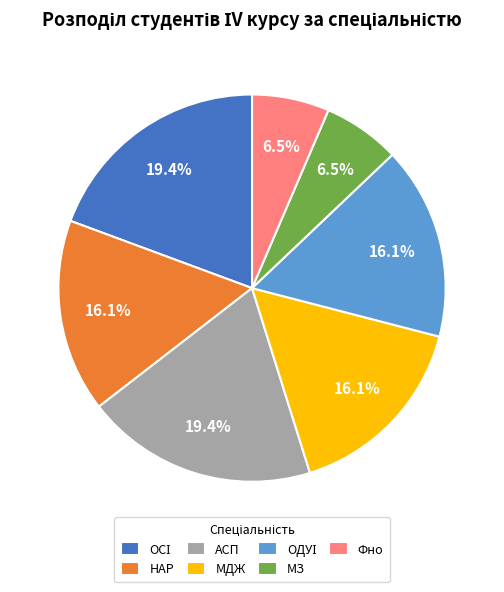

The АСП slice represents 19% of the pie. True or false?

True